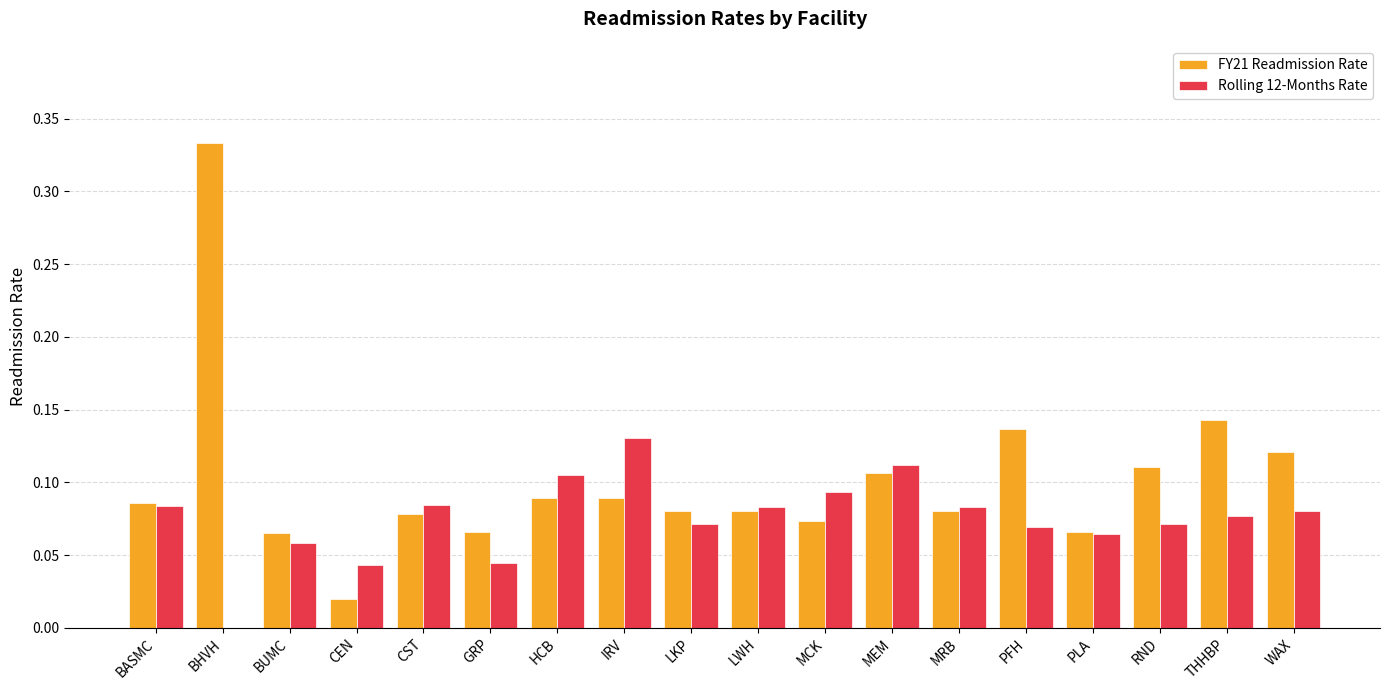

How many series are shown in this chart?

2